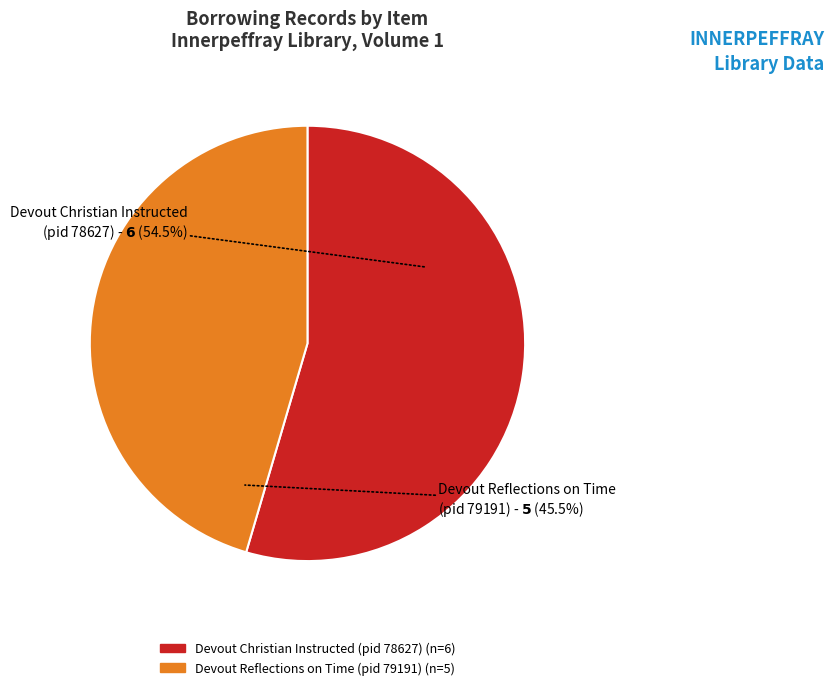

Do Devout Reflections on Time (pid 79191) and Devout Christian Instructed (pid 78627) together represent more than half of the pie?

Yes